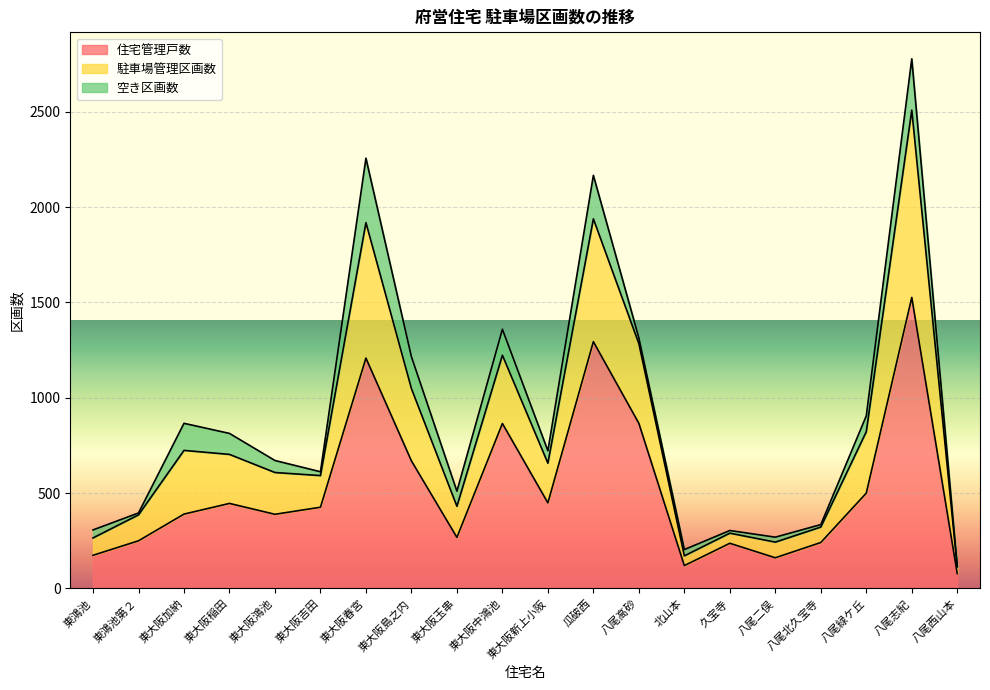

What is the greatest value displayed?

2777